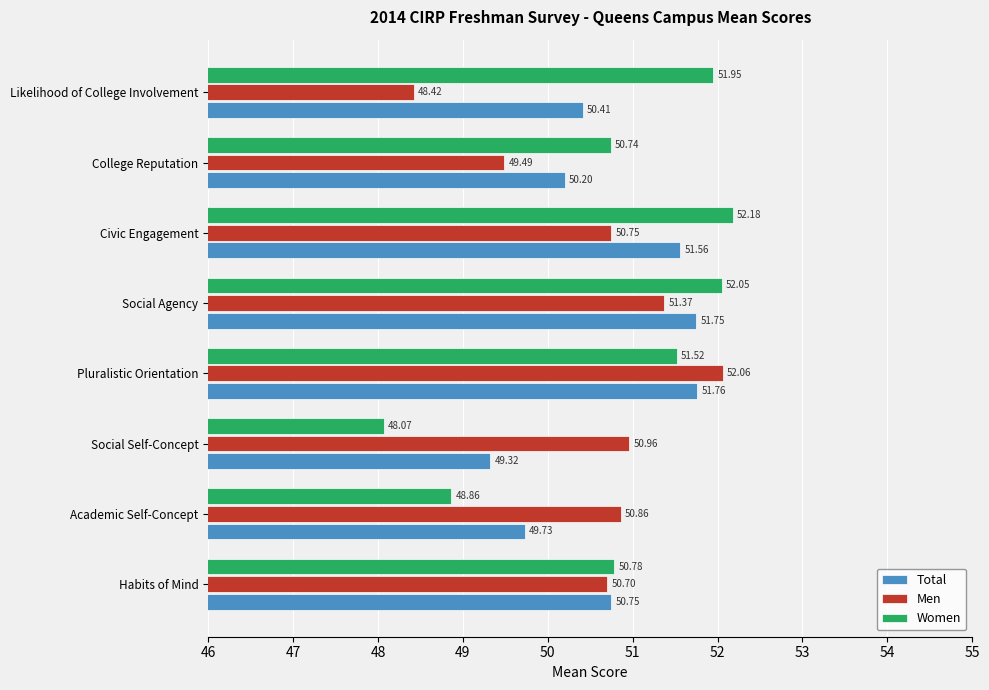

At how many categories does at least one series exceed 51?

4